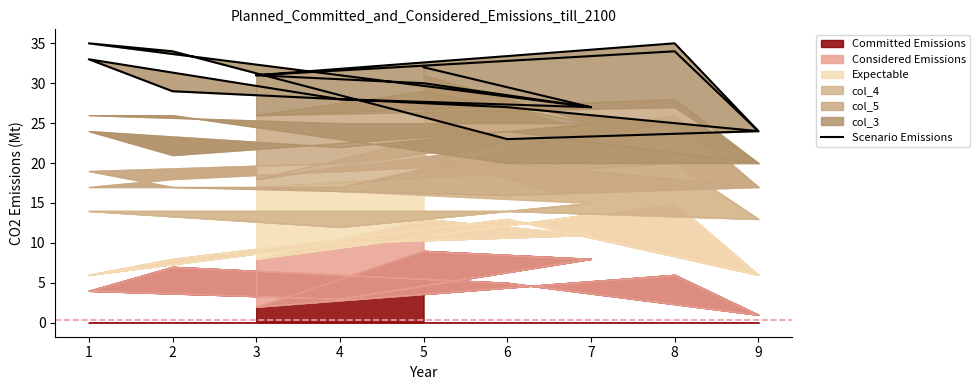

What is the greatest value displayed?

35